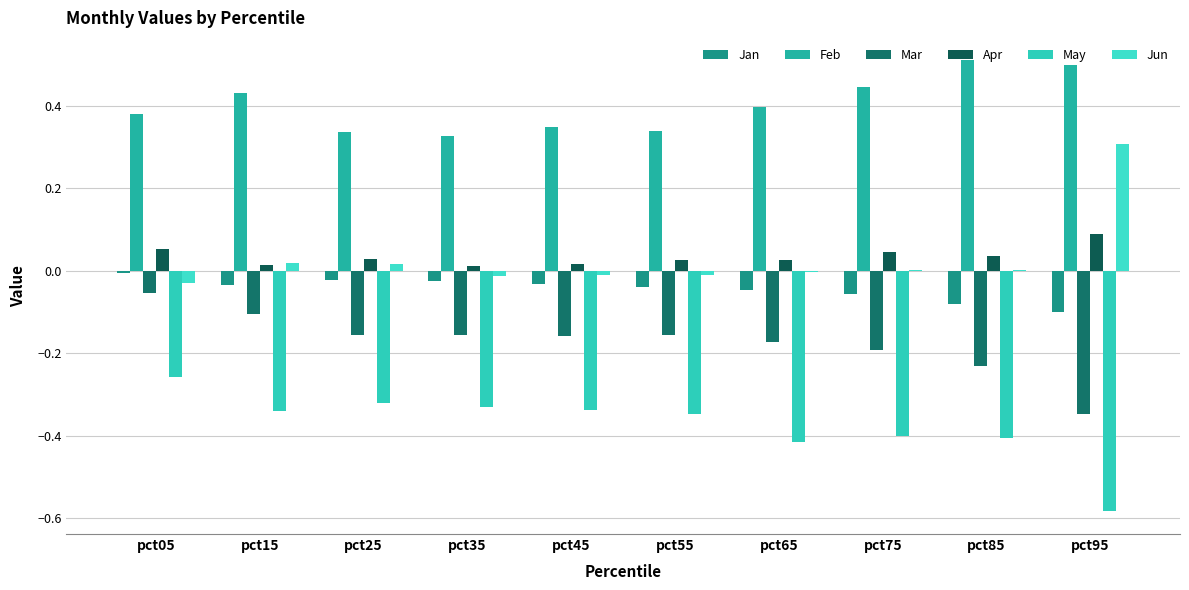

Which category has the lowest value in the Apr series?

pct35